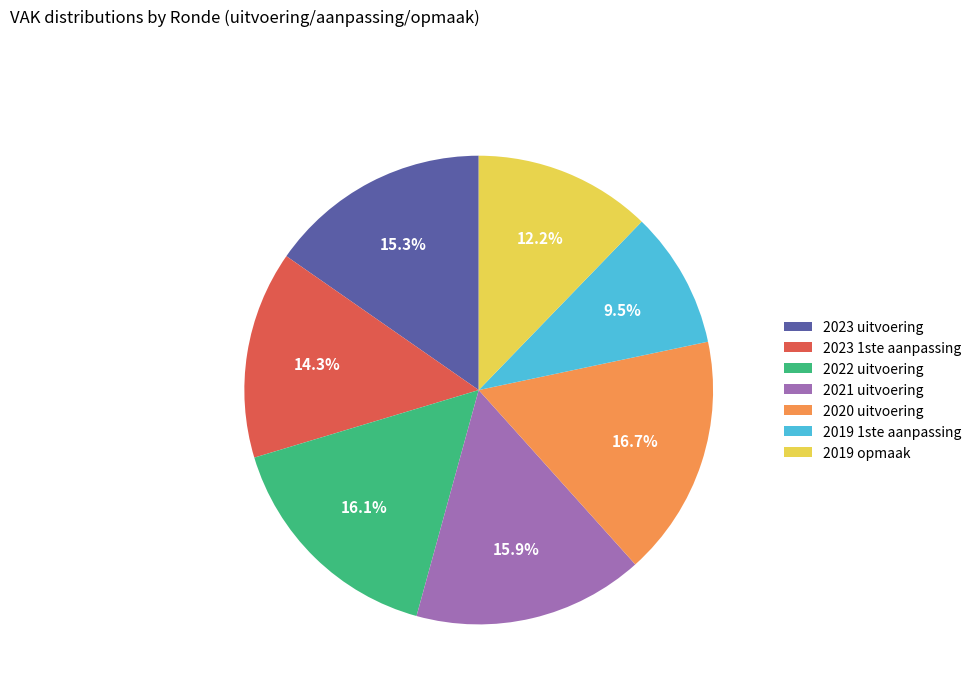

How many slices are in this pie chart?

7